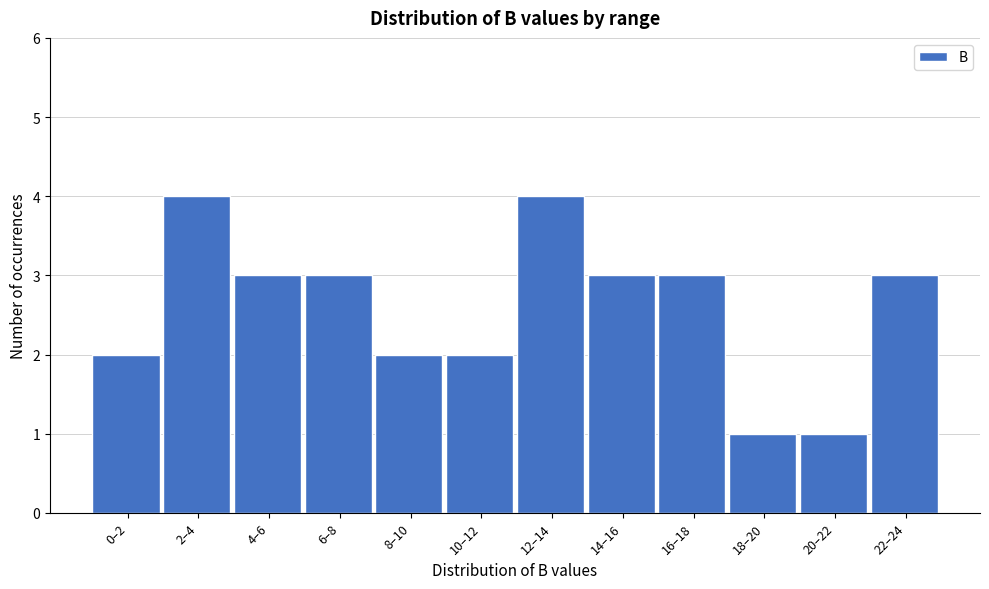

Reading left to right, list all the values displayed in this chart.

0–2=2	2–4=4	4–6=3	6–8=3	8–10=2	10–12=2	12–14=4	14–16=3	16–18=3	18–20=1	20–22=1	22–24=3